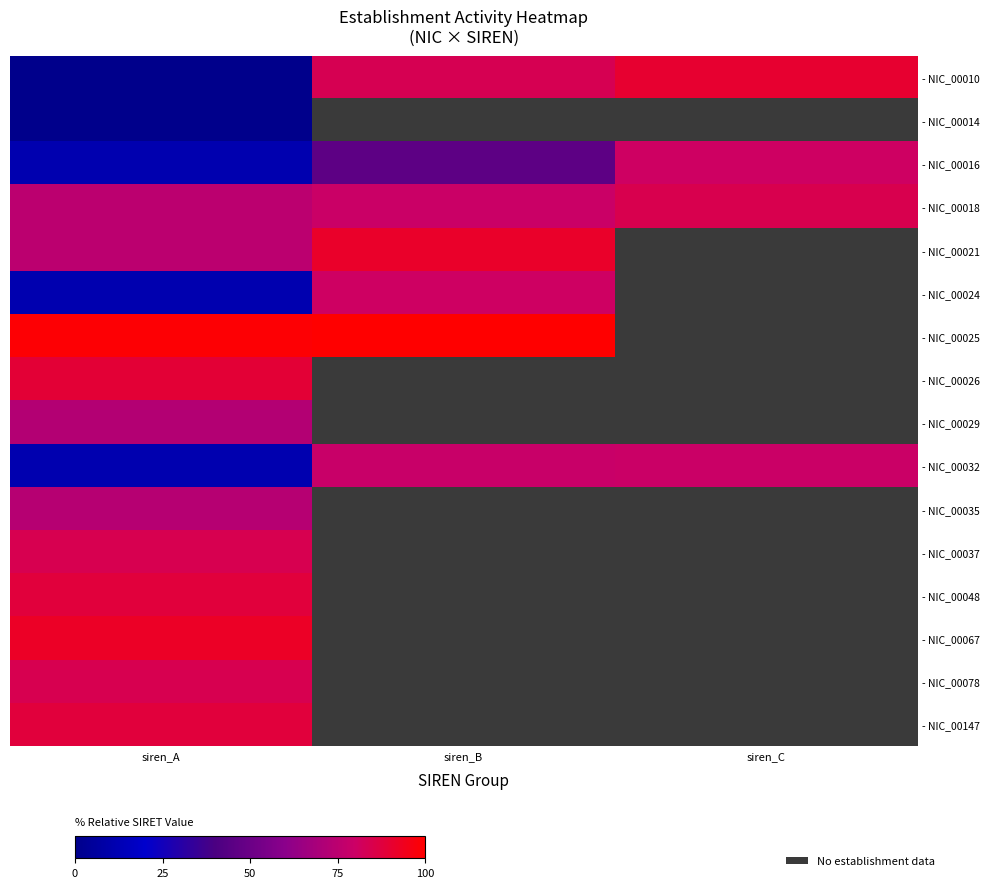

How many categories are shown in the chart?

3